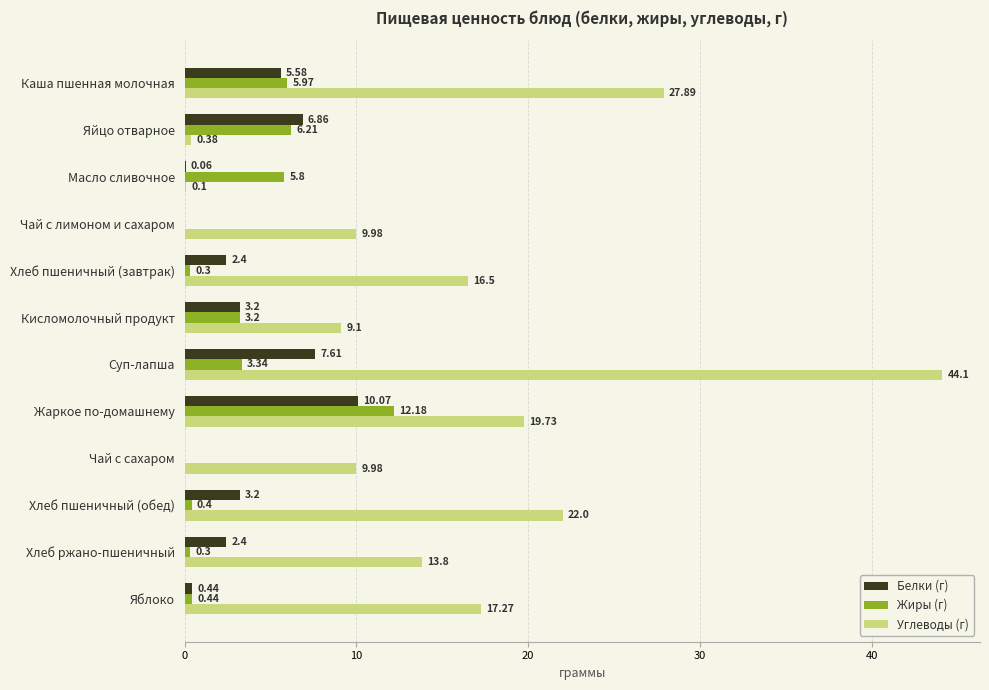

At which category is the sum across all series the highest?

Суп-лапша